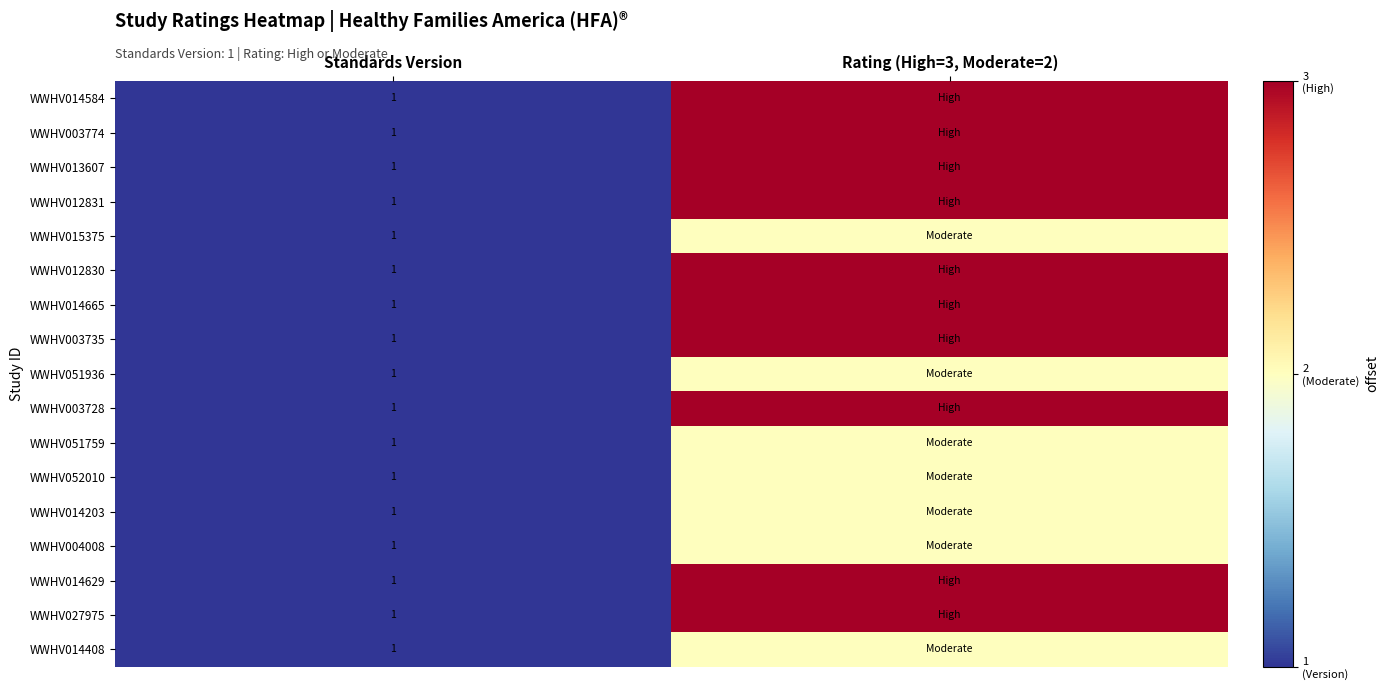

What is the total value across all series at Standards Version?

17